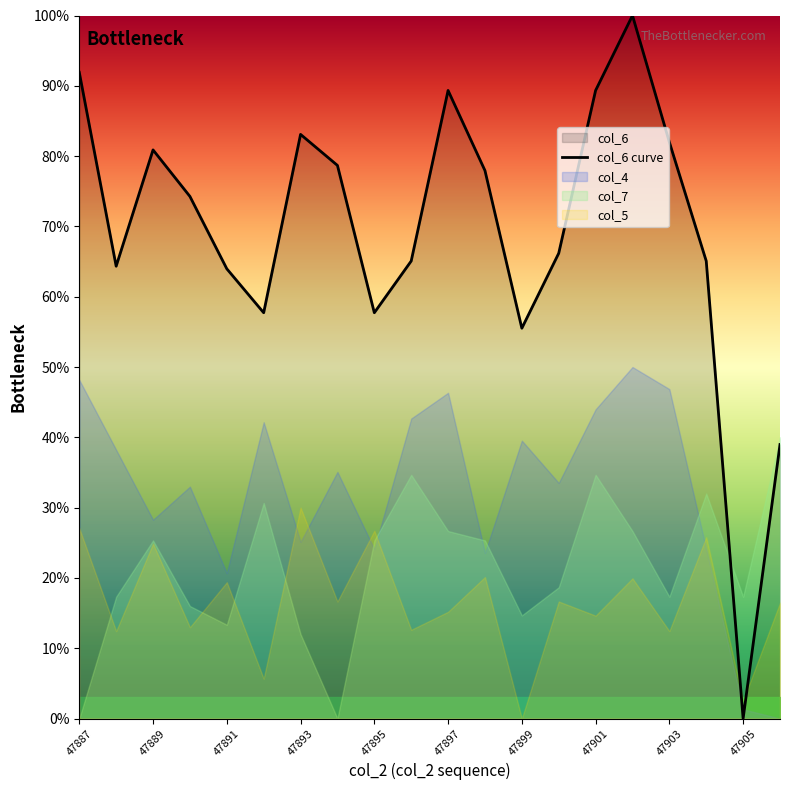

What is the sum of all values?

1382.0